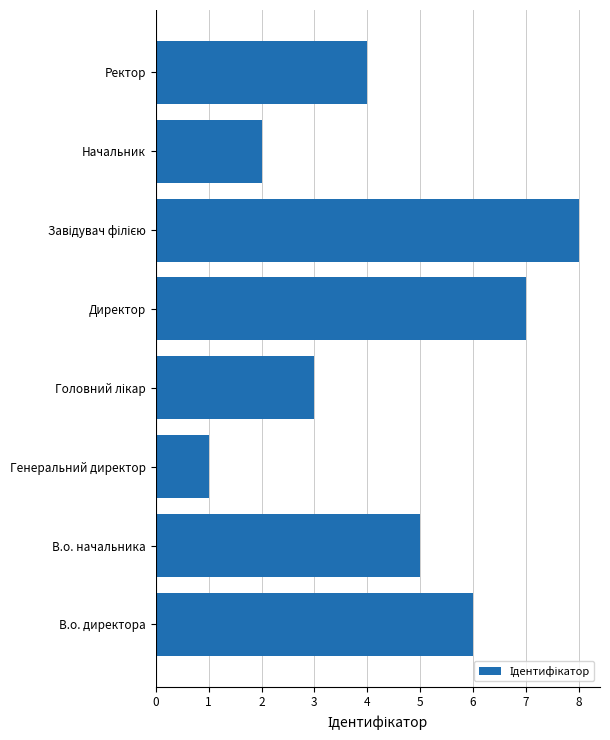

What is the sum of all values?

36